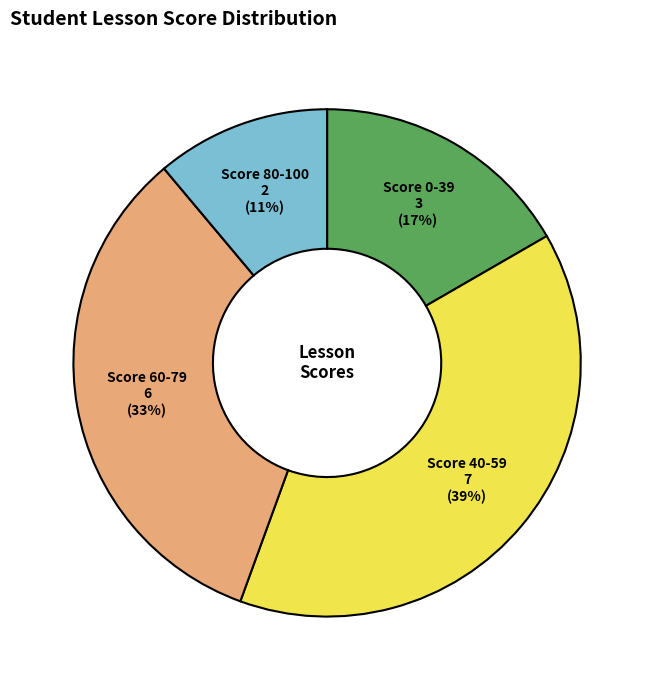

To the nearest percent, what is the average slice percentage?

25%